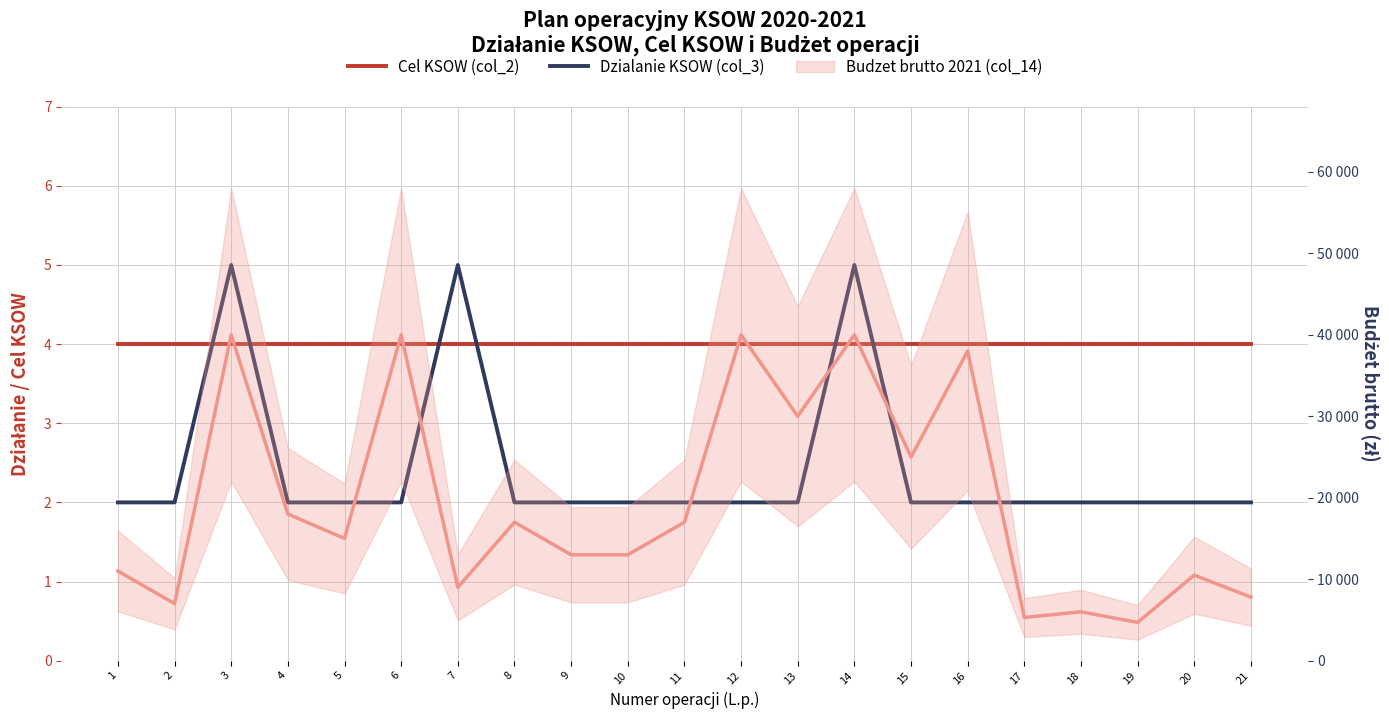

What is the approximate value of Dzialanie KSOW (col_3) at 7?

5